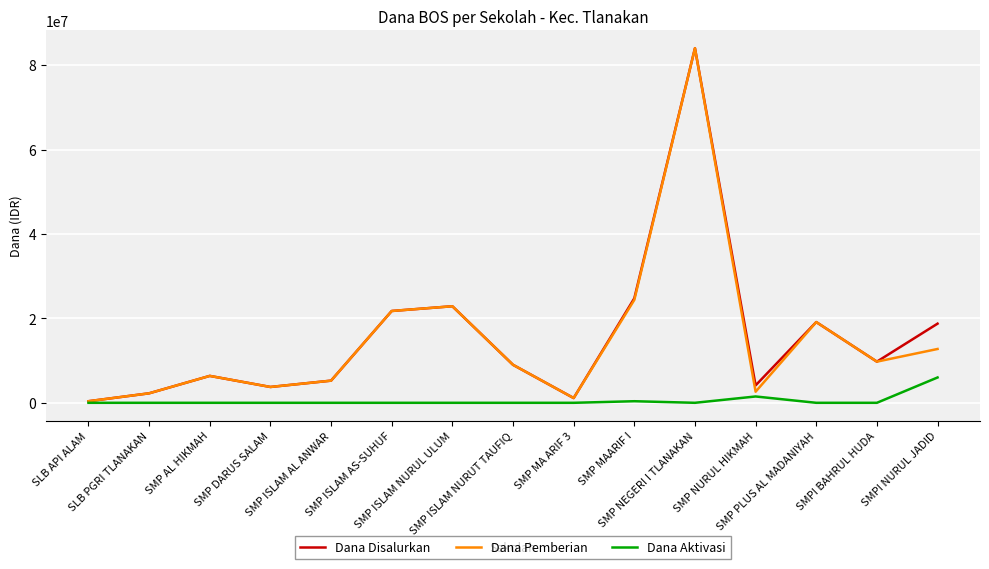

What is the difference between the maximum and minimum values in the Dana Disalurkan series?

83625000